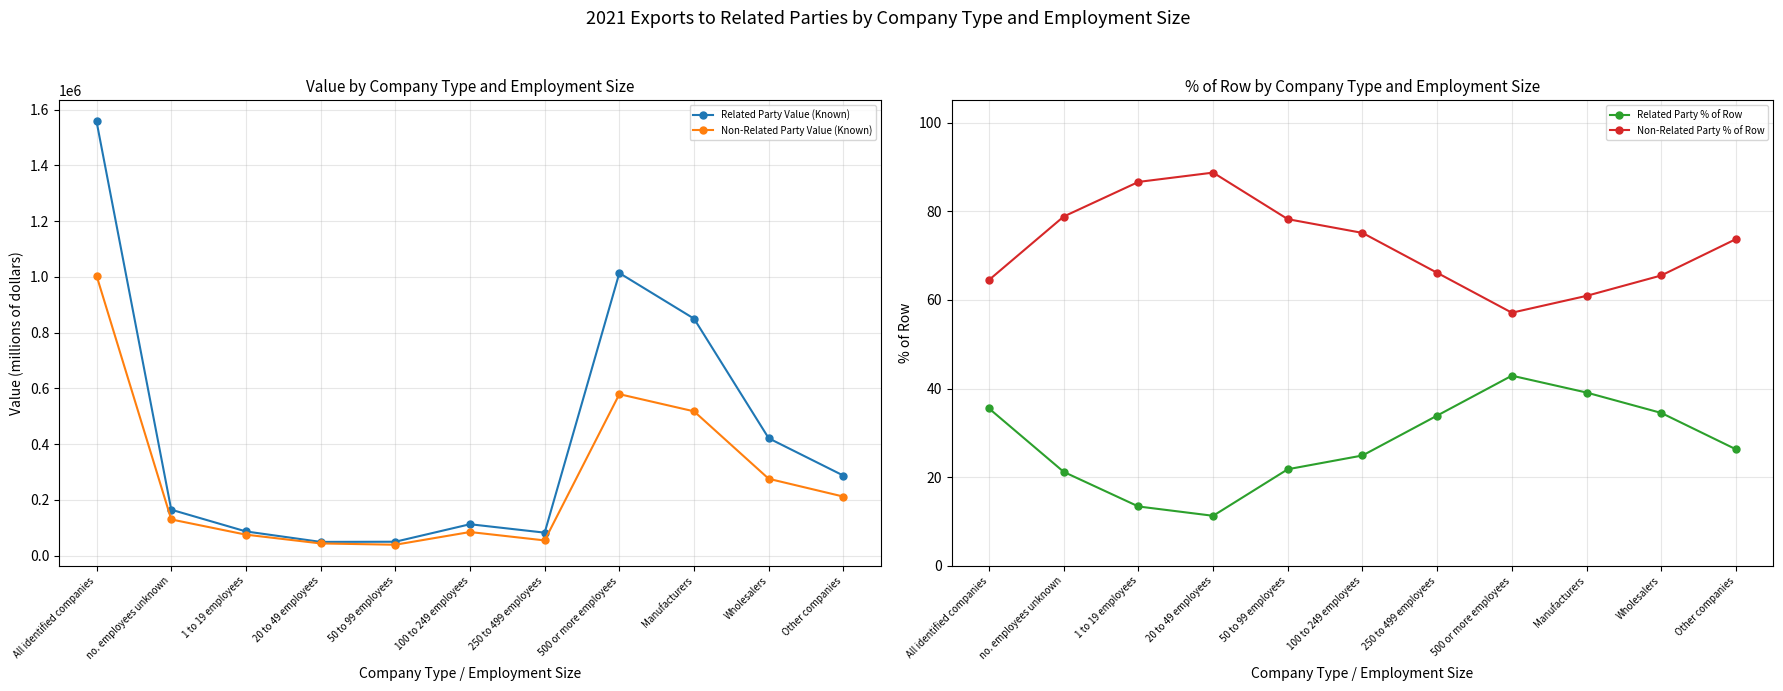

Which series has the largest range (max minus min)?

Related Party Value (Known)